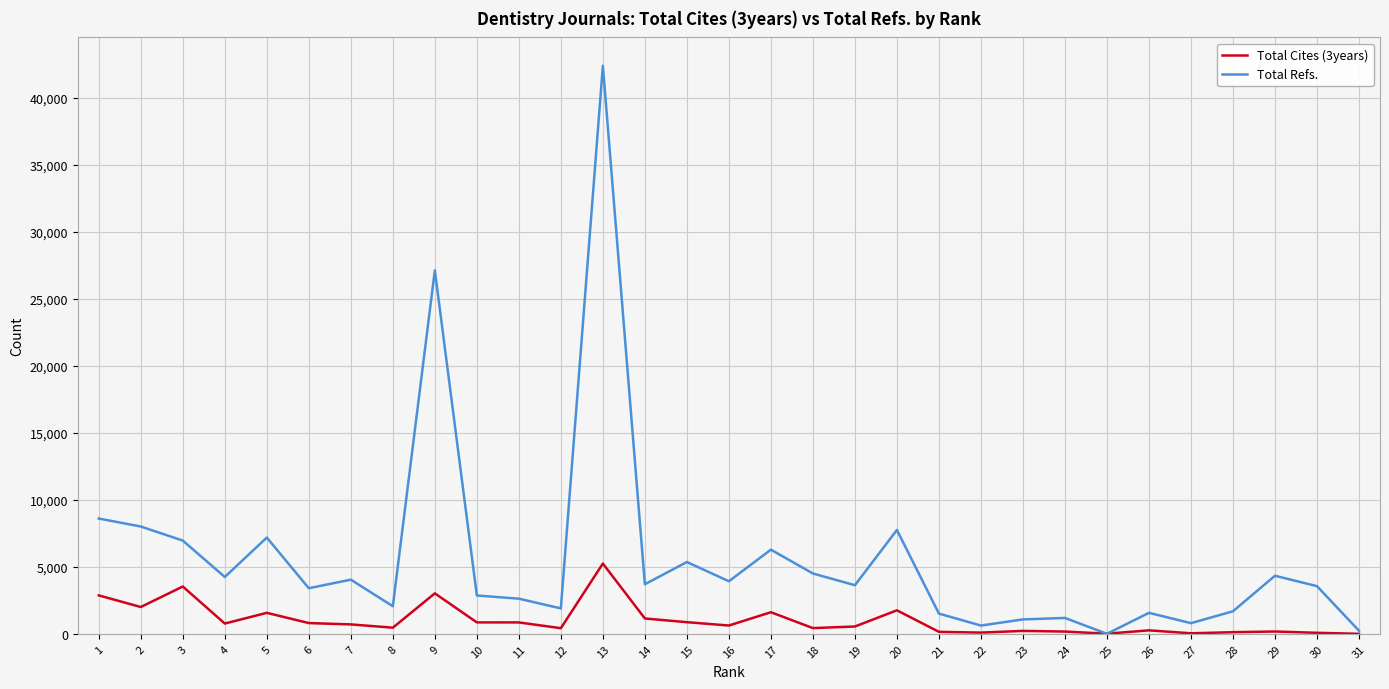

What is the highest value of the Total Refs. series?

42390